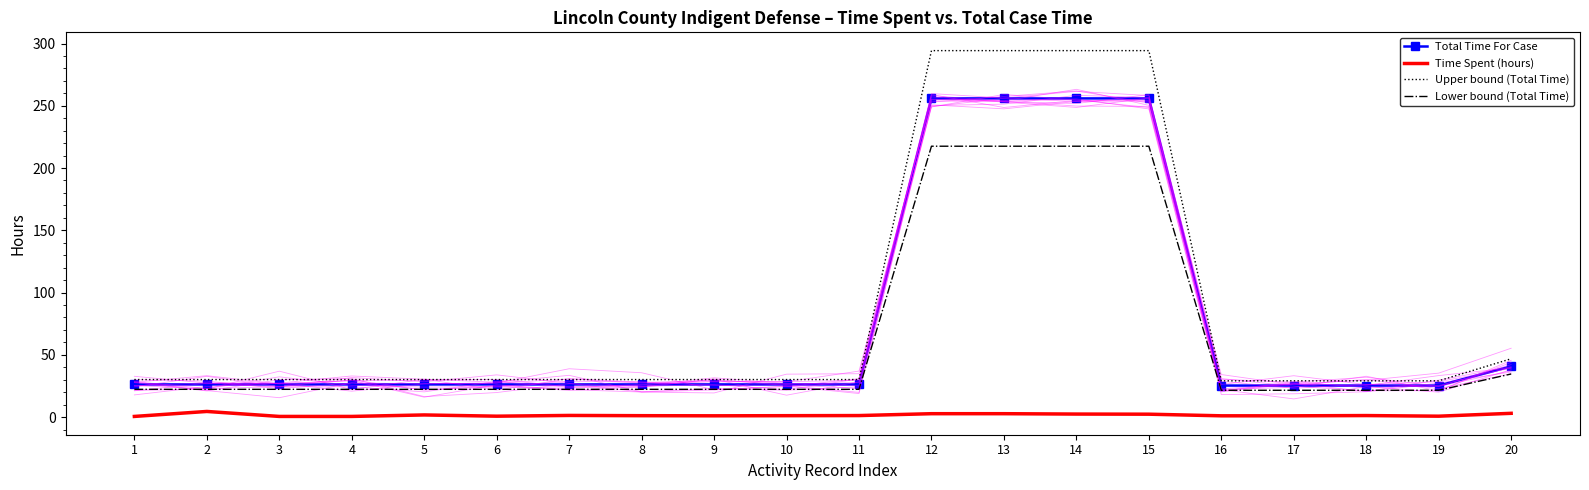

Is it true that Time Spent (hours) equals 4.6 at 20?

False